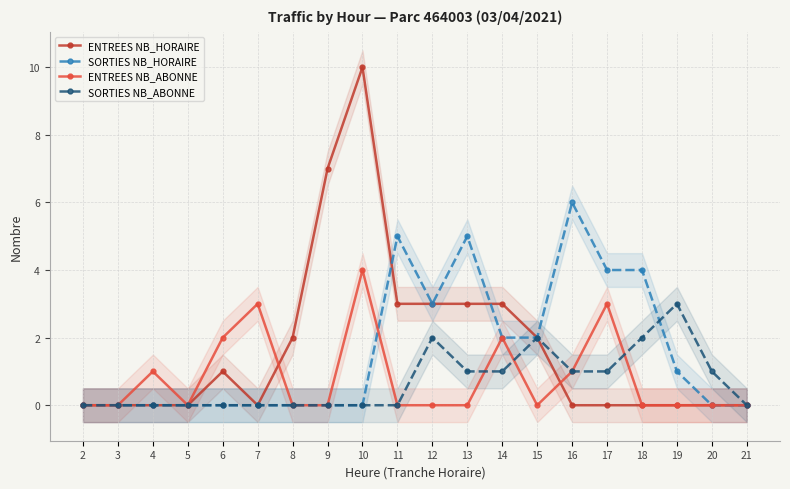

What is the sum of all SORTIES NB_HORAIRE values?

32